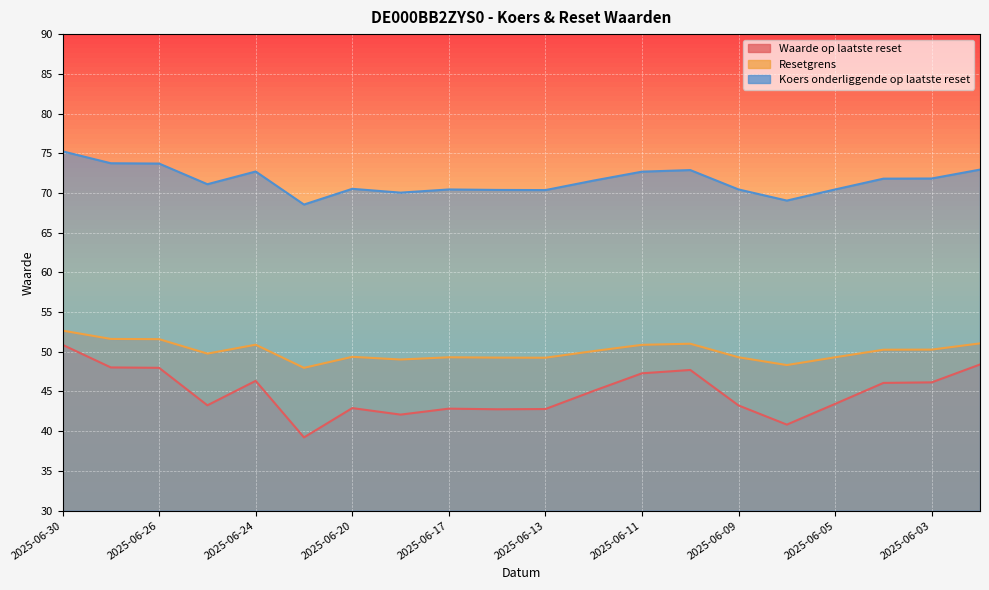

At which category does the chart reach its peak across all series?

2025-06-30